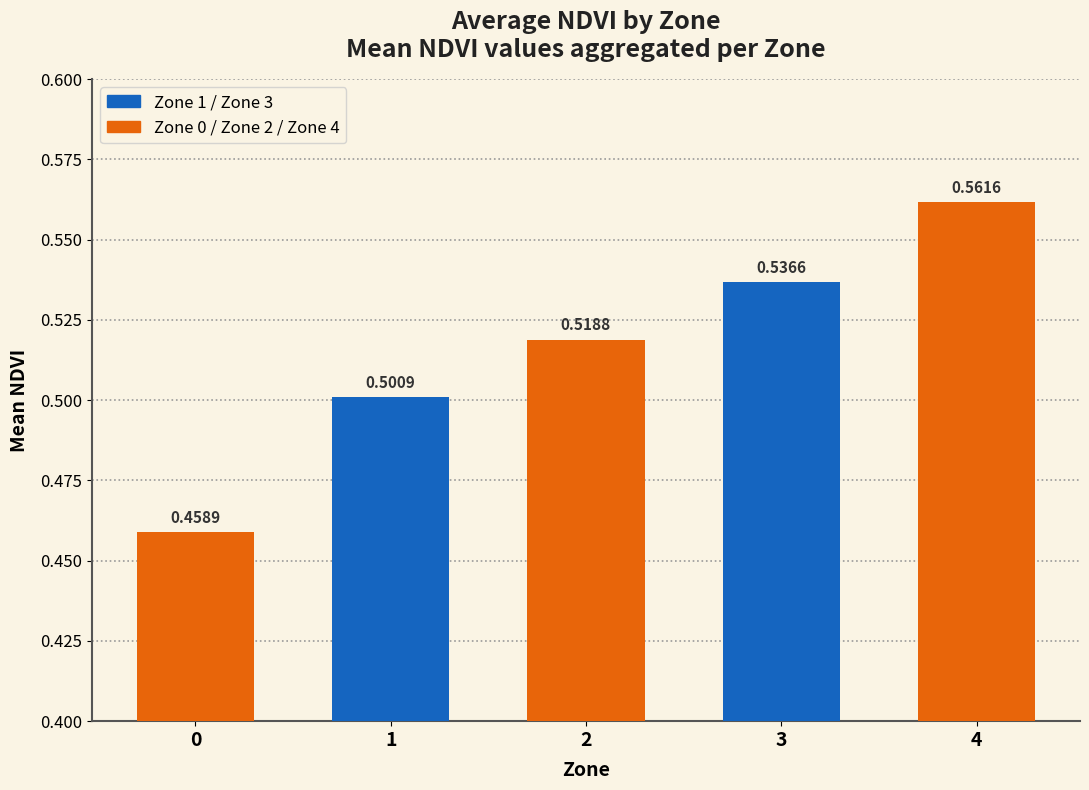

How many values are between 0 and 1?

5